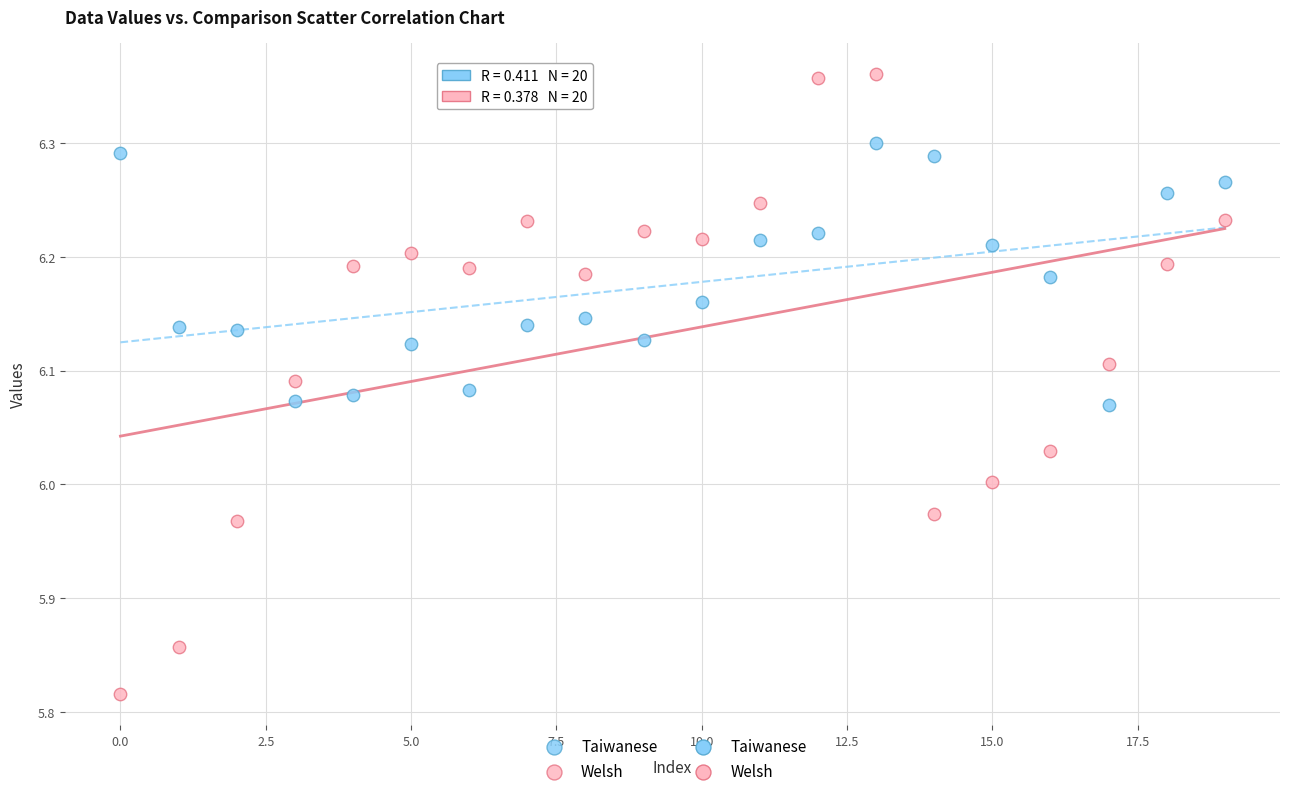

Which series reaches the maximum Y coordinate?

Welsh